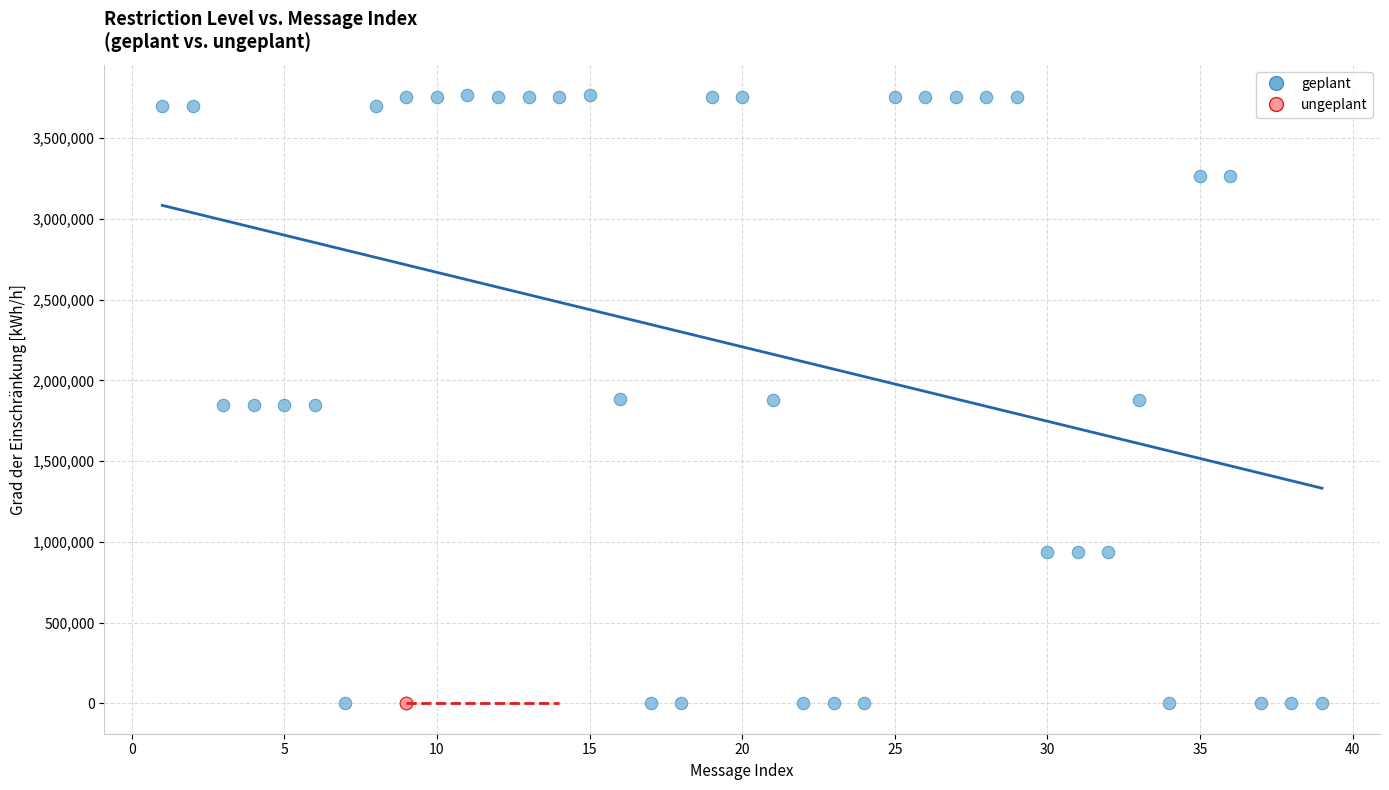

Which series contains the highest Y value?

geplant